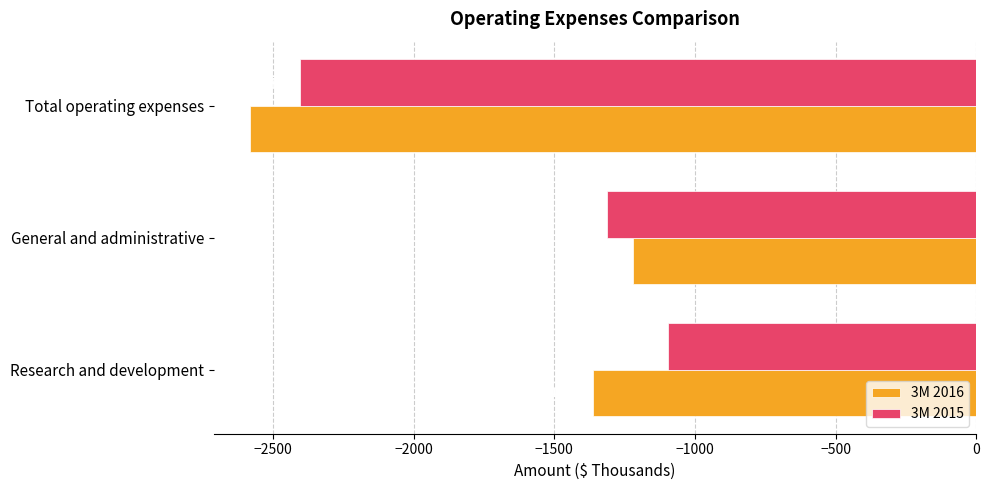

List the labels in order of 3M 2015 value, smallest first.

Total operating expenses, General and administrative, Research and development